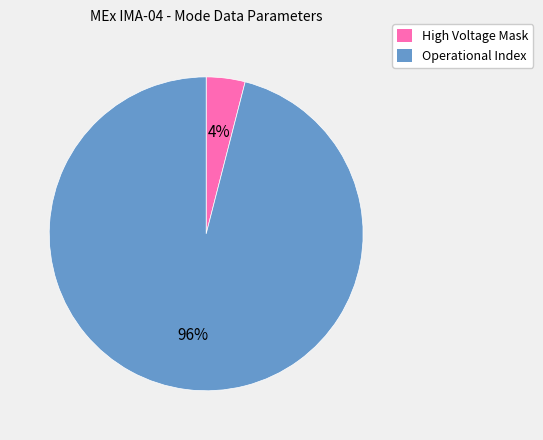

To the nearest percent, what is the difference between the largest and smallest slice percentages?

92%